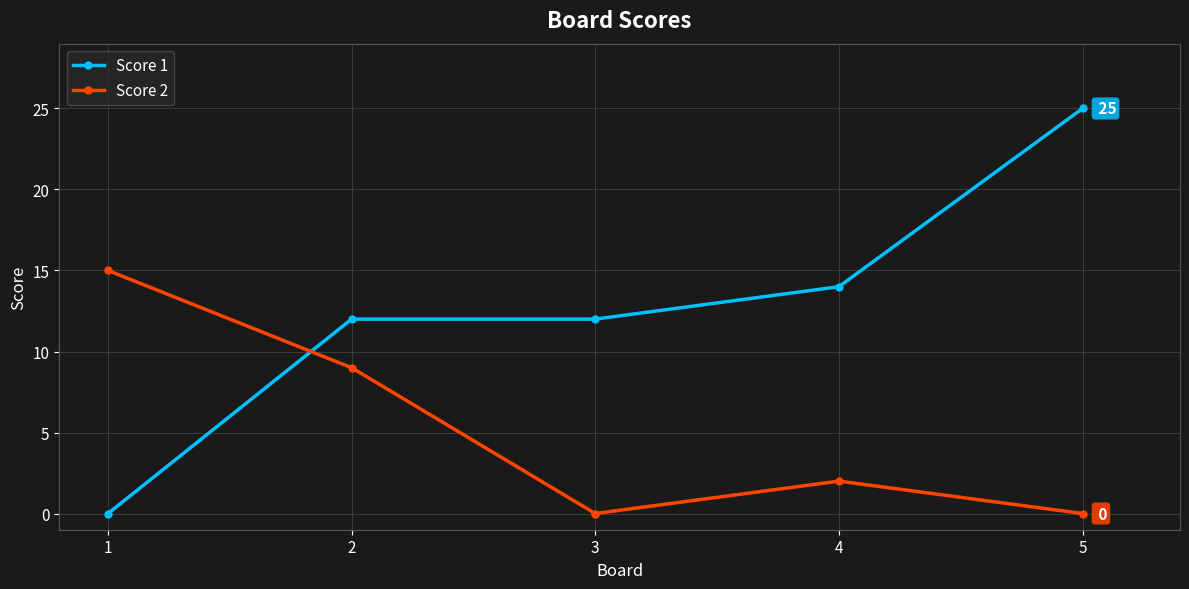

What is the difference between the Score 2 values at 3 and 1?

15